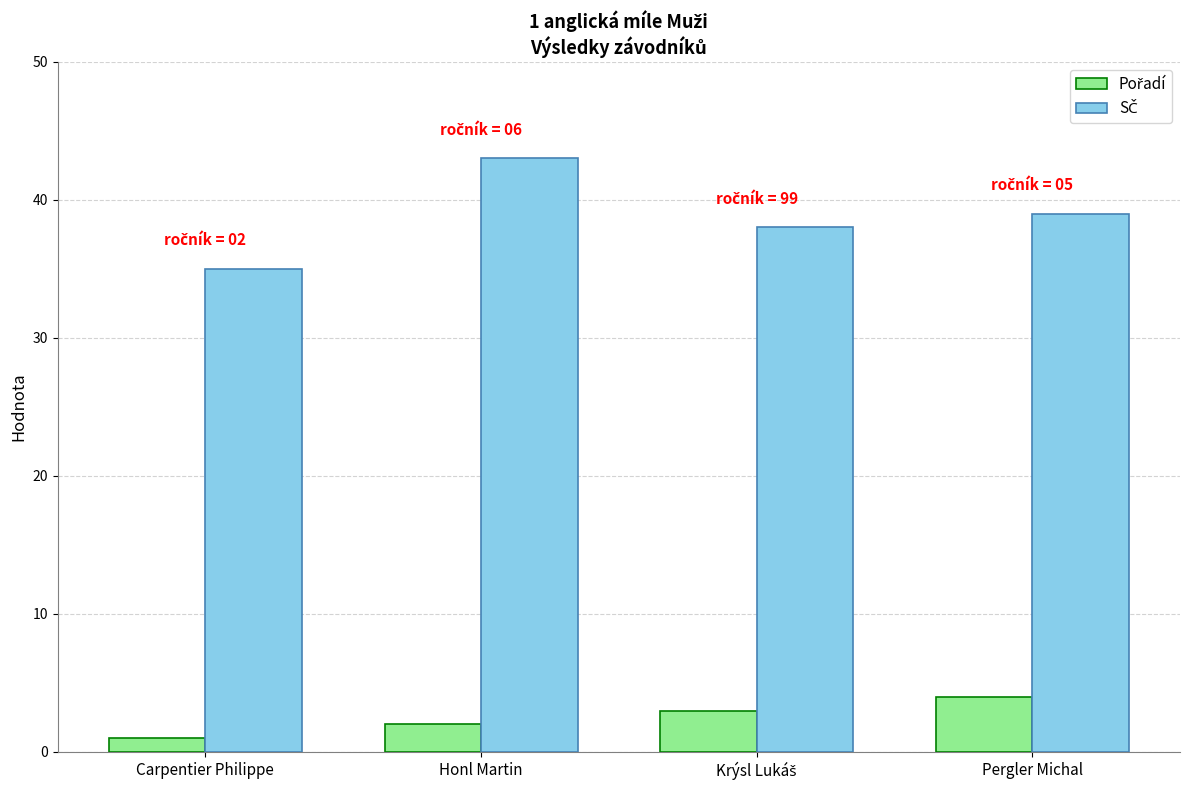

What is the total value across all series at Honl Martin?

45